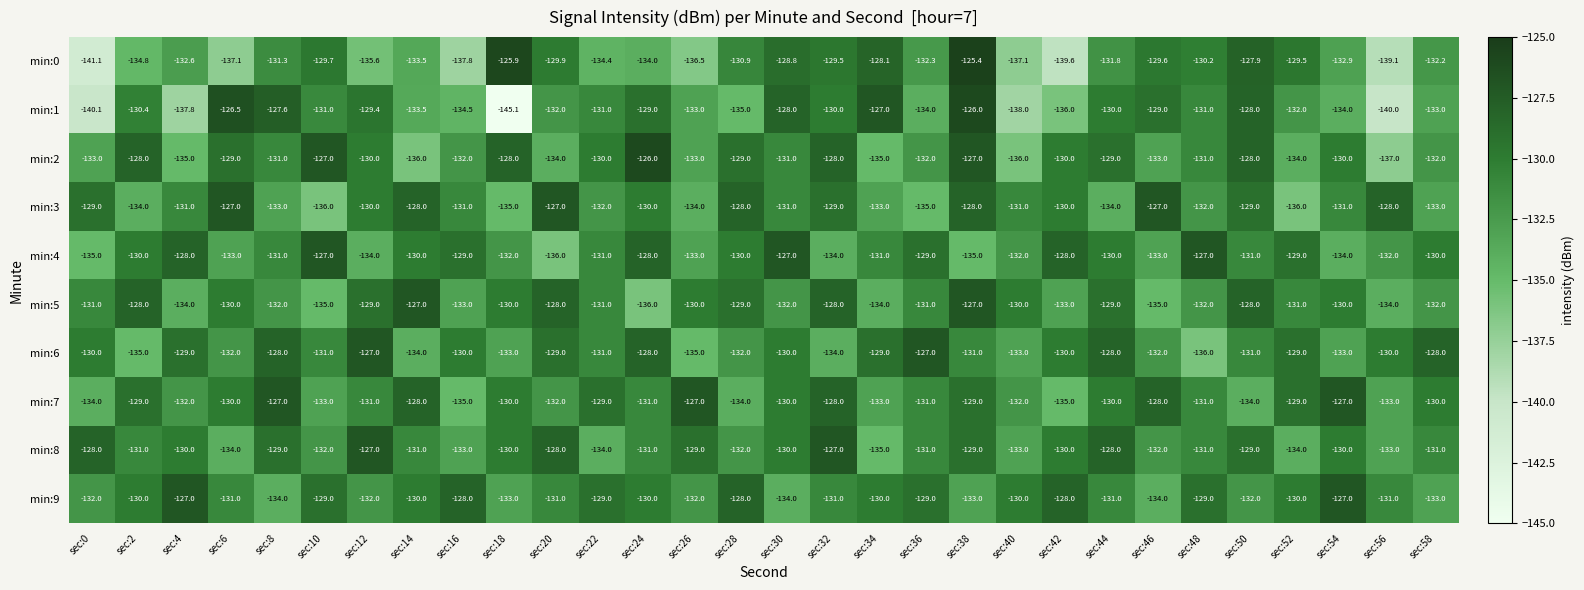

What is the greatest value displayed?

-125.4